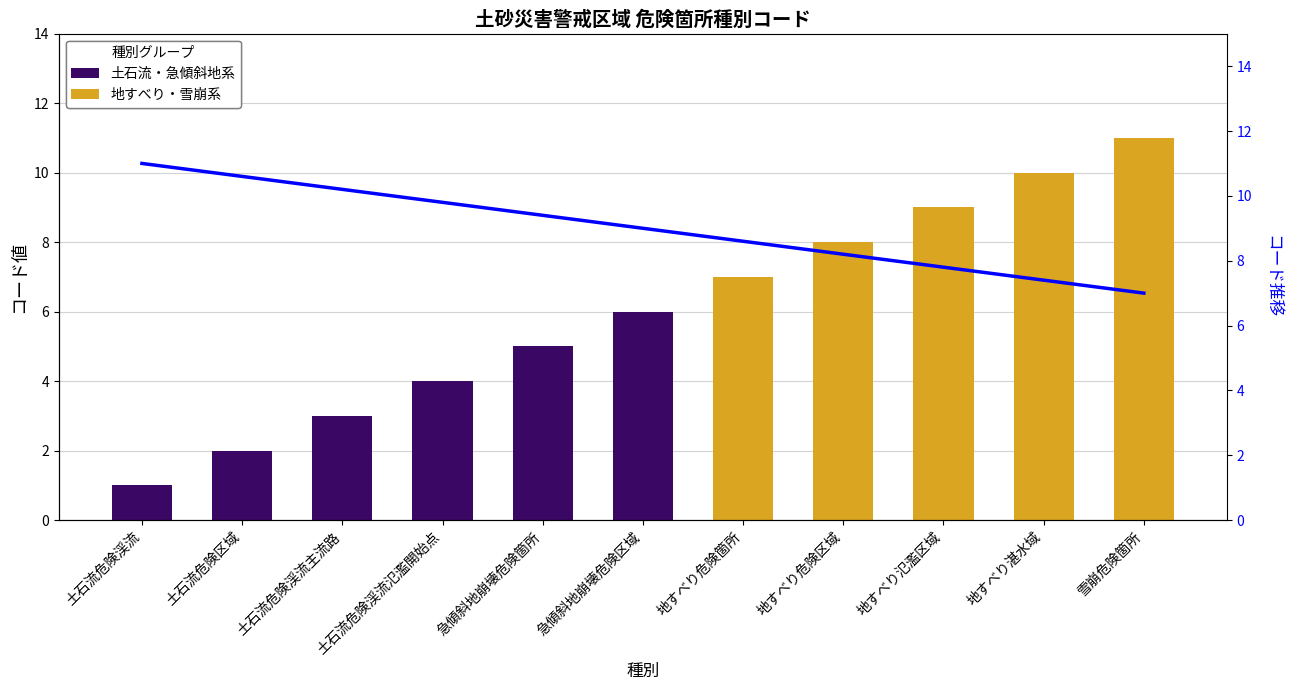

Which category has the lowest value across all series?

雪崩危険箇所